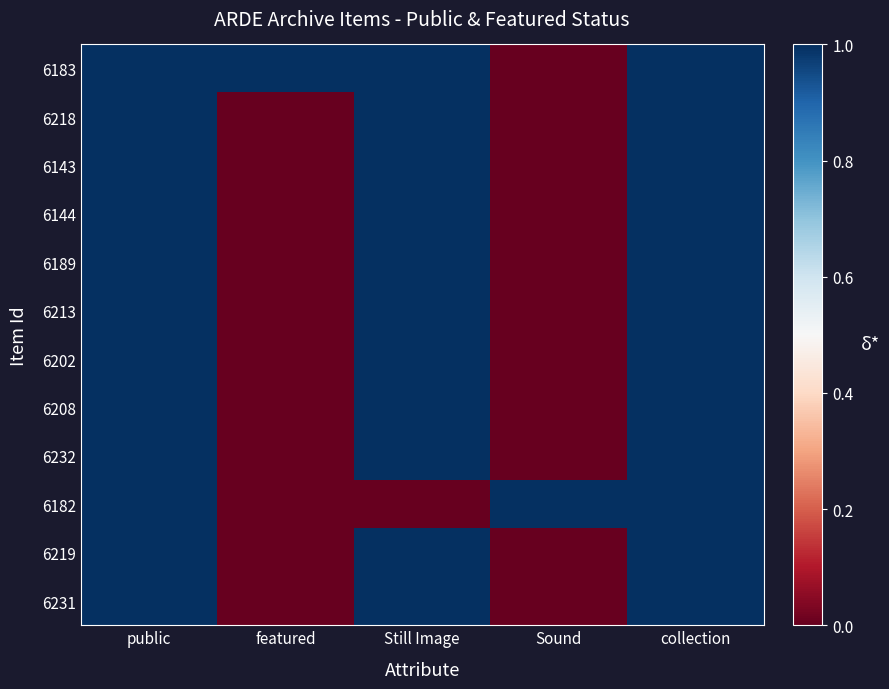

Count the number of categories in the chart.

5